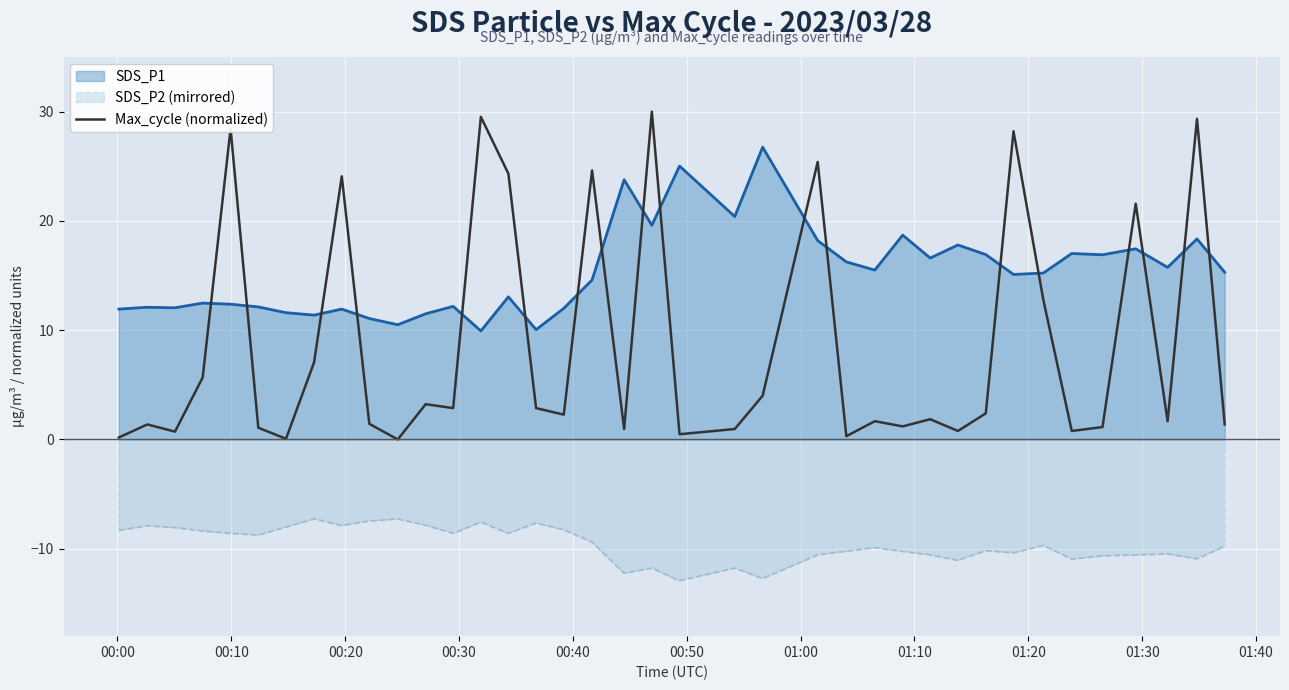

What is the sum of all values?

326.7